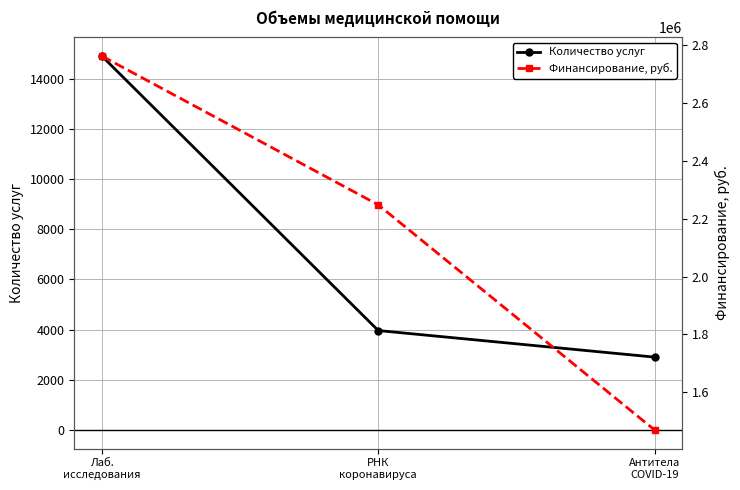

Between Лаб.
исследования and РНК
коронавируса, which series saw the biggest shift?

Финансирование, руб.